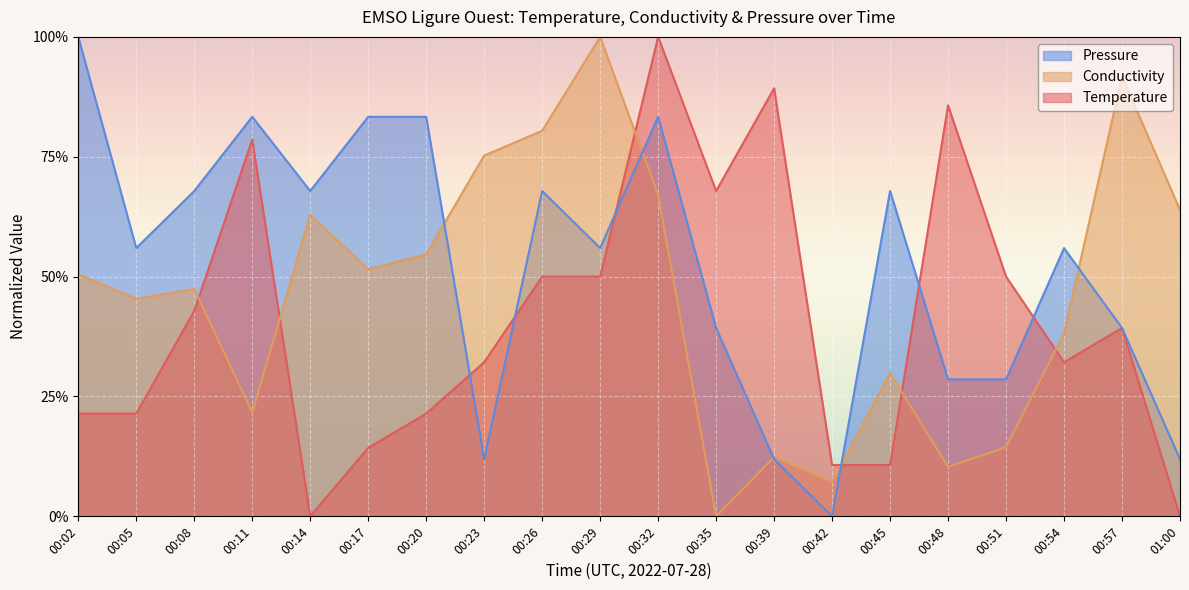

How many values in Pressure are above zero?

19